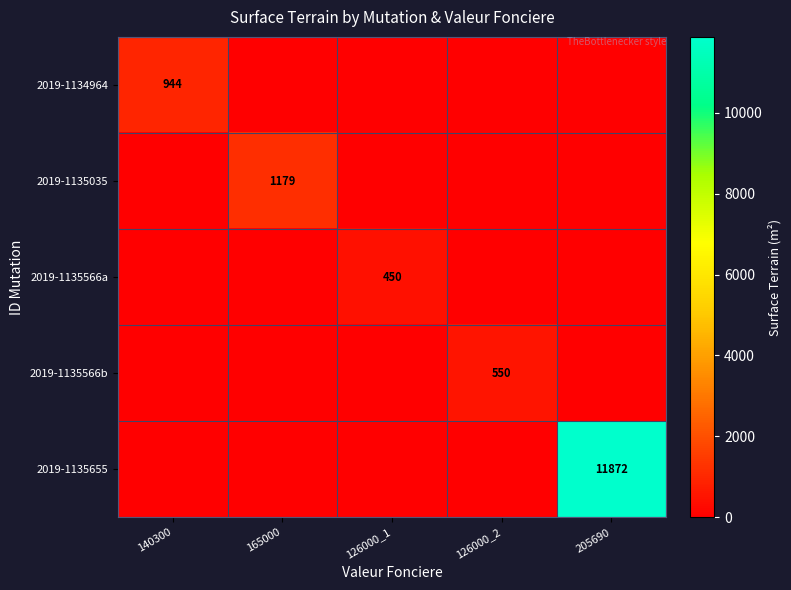

At how many categories does at least one series exceed 7963?

1